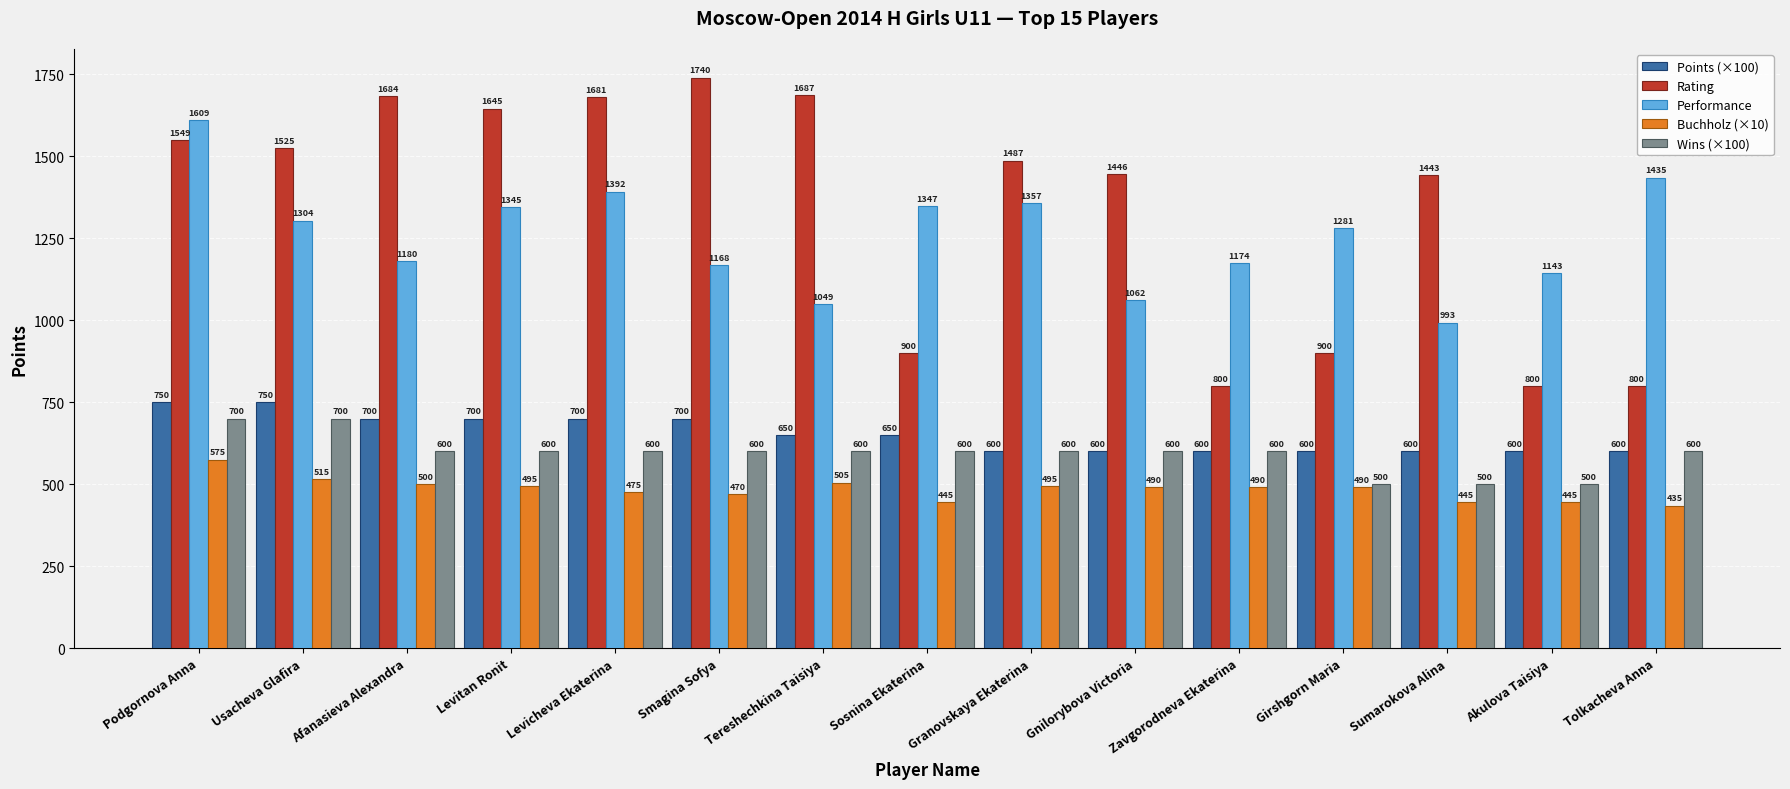

What is the value of the Wins (×100) bar at the 5th from the left?

600